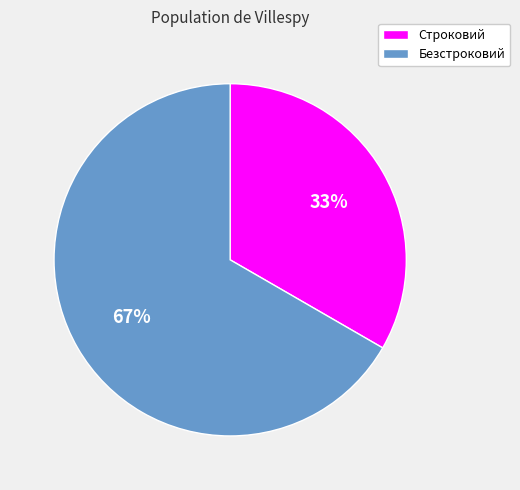

To the nearest percent, what percentage of the pie is Безстроковий?

67%